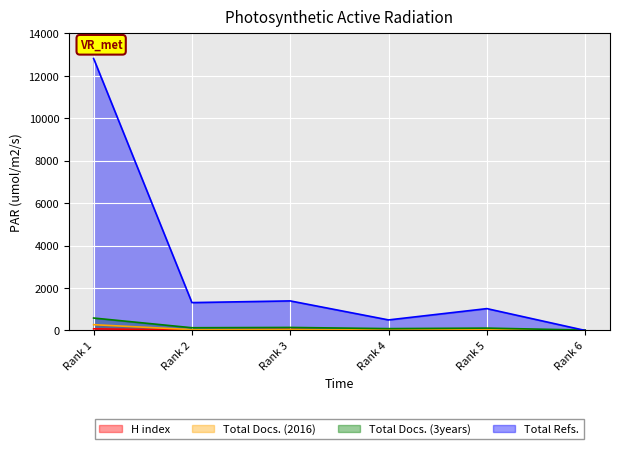

How many values in the Total Docs. (3years) series are below 128?

3